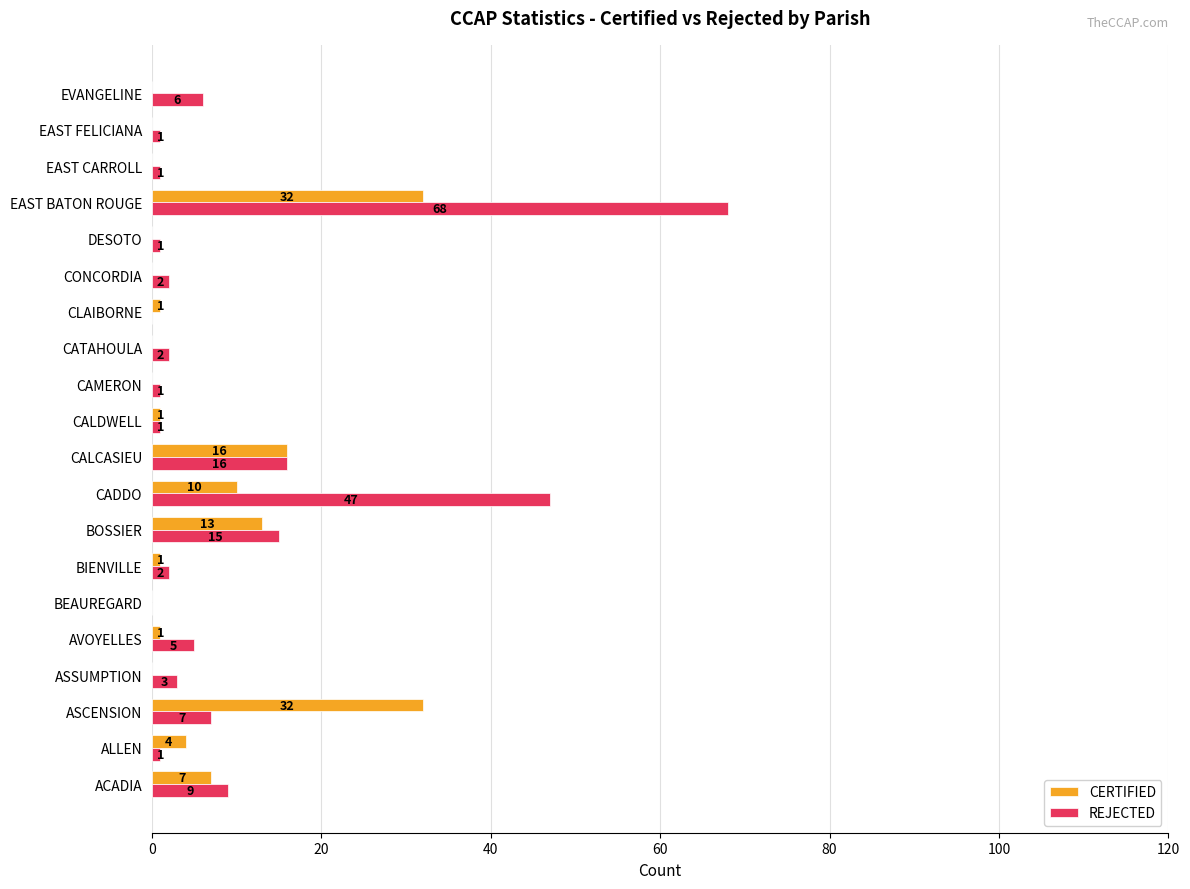

What is the sum of all CERTIFIED values?

118